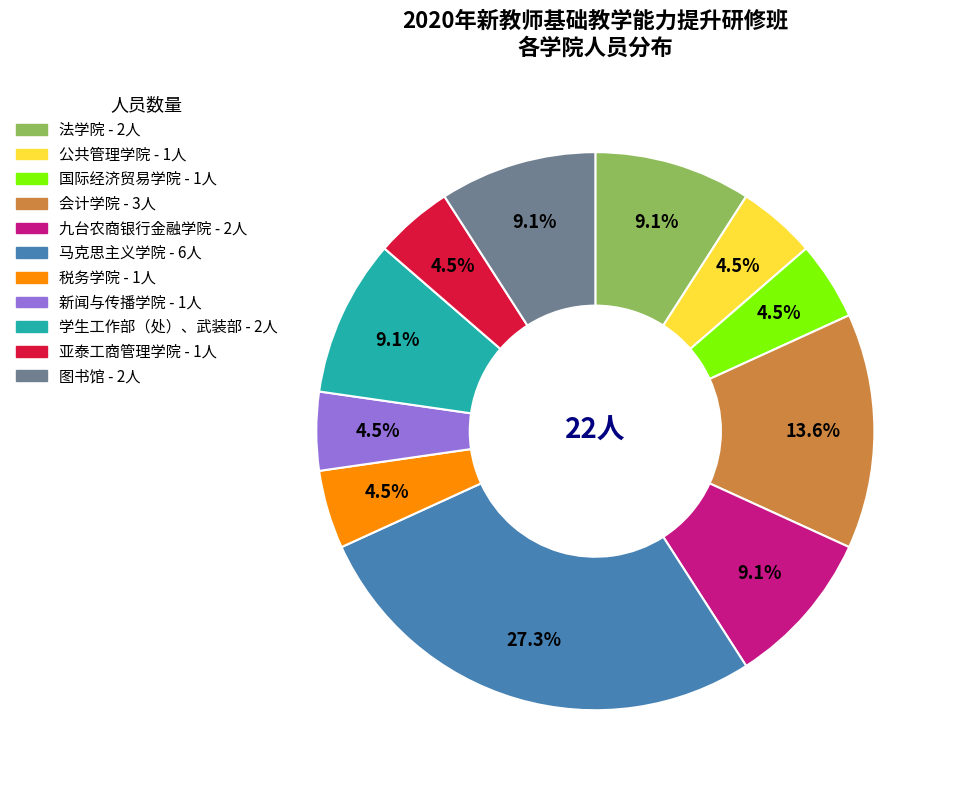

Approximately how many times larger is the value at 图书馆 compared to 法学院?

1.0